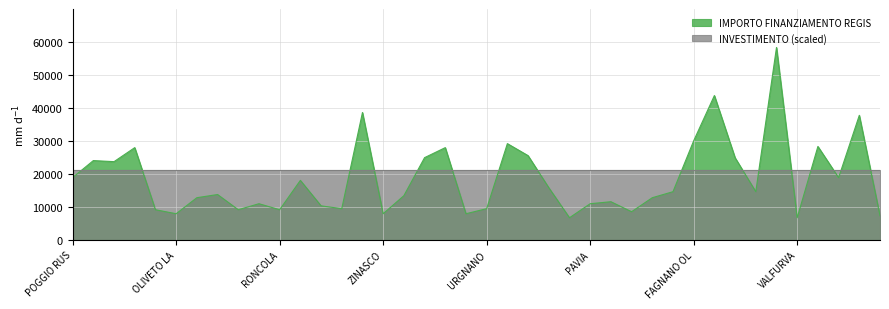

The value of INVESTIMENTO (scaled) at POGGIO RUS is 21000. True or false?

True